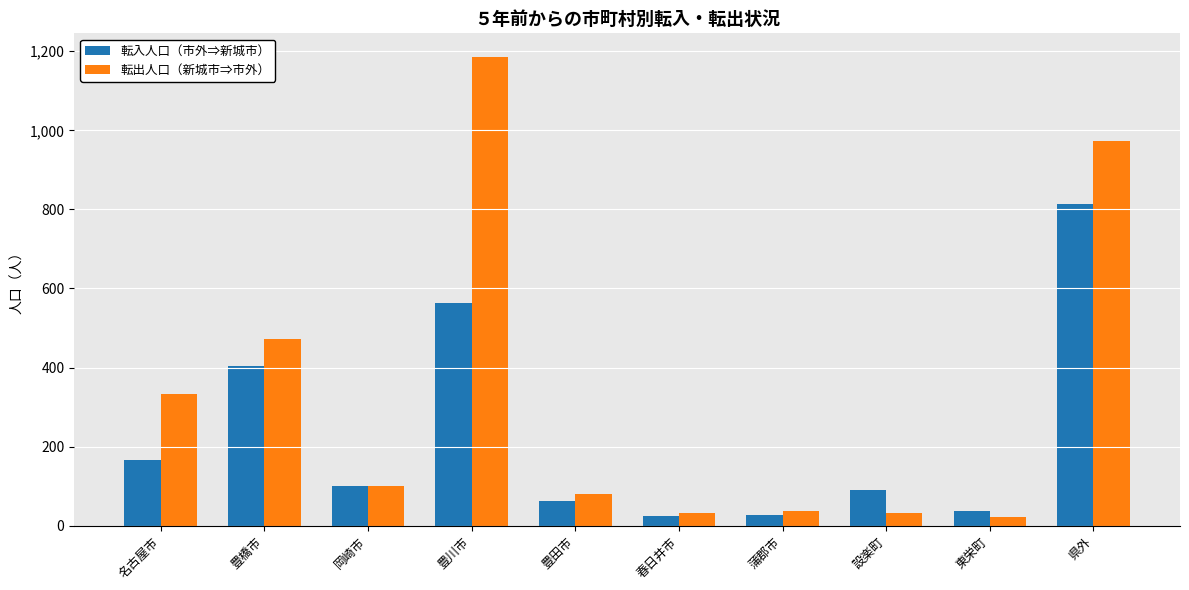

What is the value of the 転出人口（新城市⇒市外） bar at the 7th from the left?

38